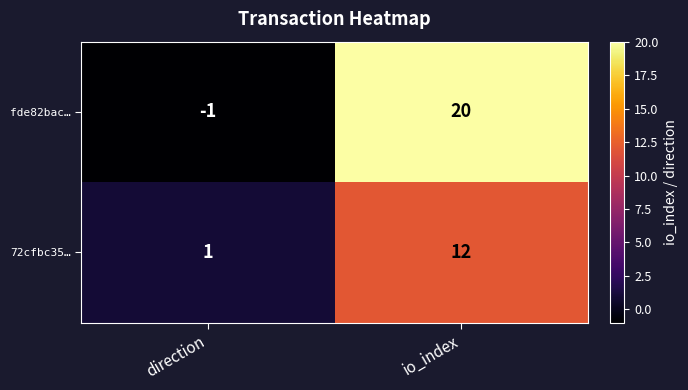

Which series has the widest spread of values?

fde82bac…